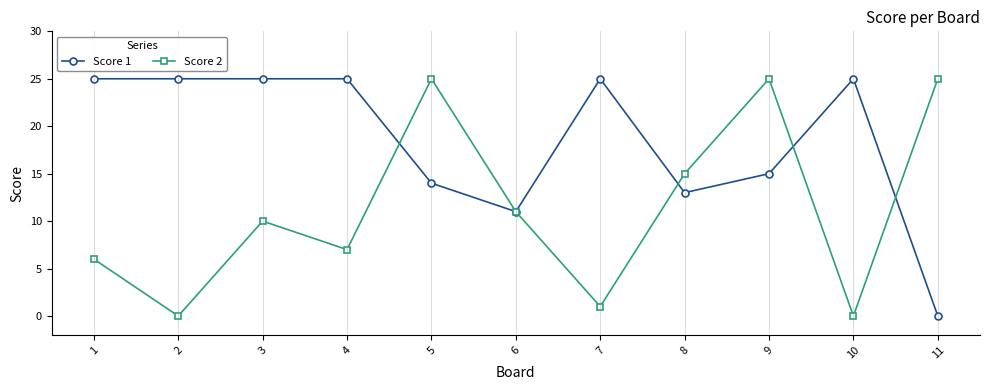

True or false: Score 1 has more than 0 points higher than both neighbors.

True